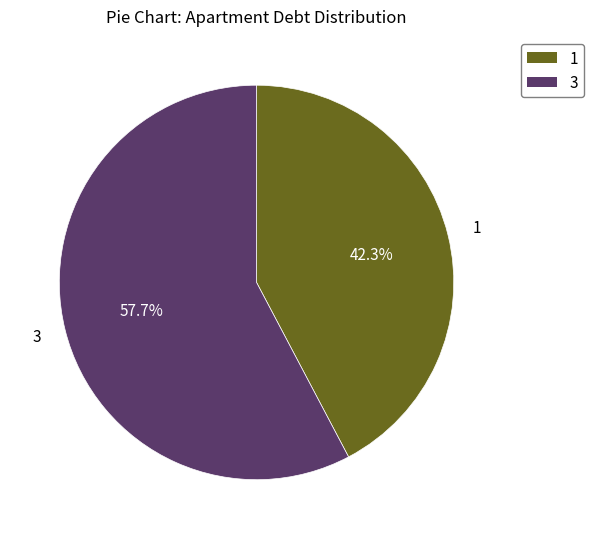

Is there a majority slice in this chart?

Yes